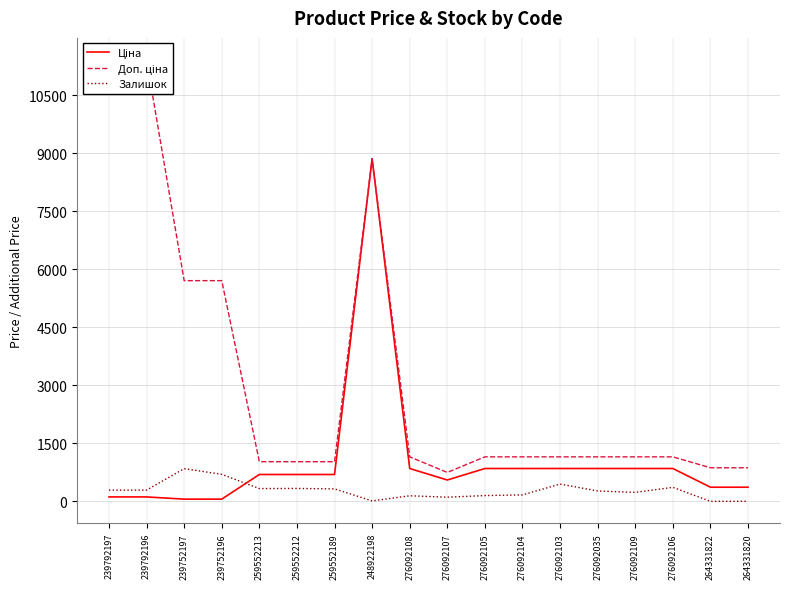

Rank the series at 259552213 from lowest to highest value.

Залишок, Ціна, Доп. ціна